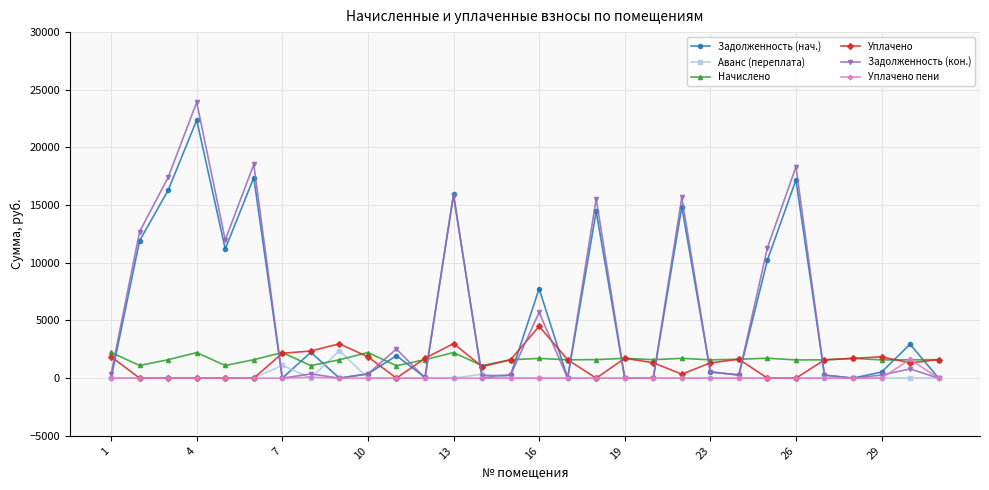

True or false: Уплачено пени has more than 1 interior local peaks.

True